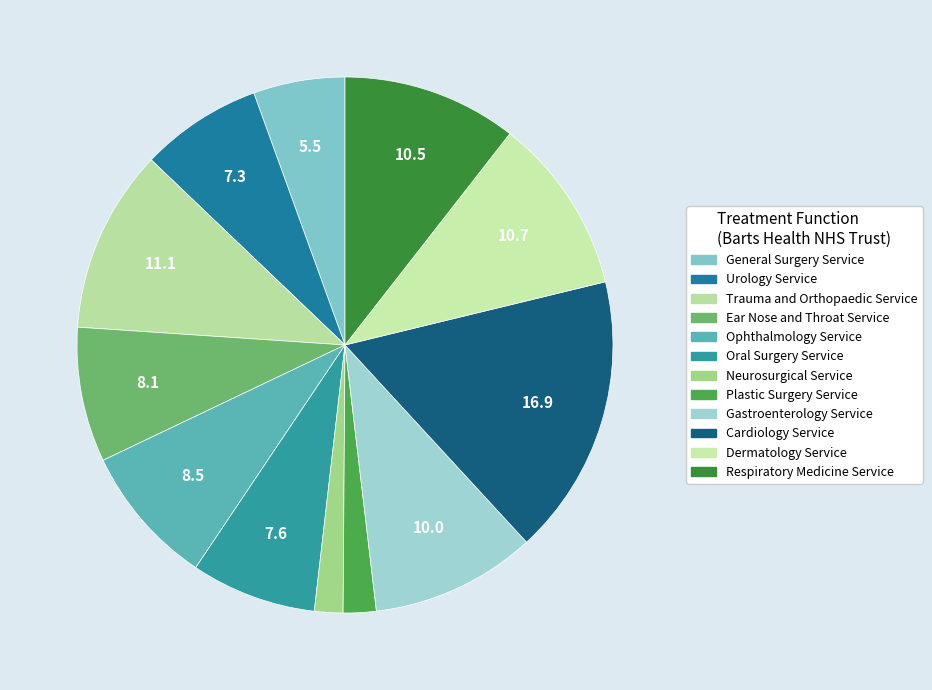

Approximately how many times larger is the value at Ear Nose and Throat Service compared to Dermatology Service?

0.8